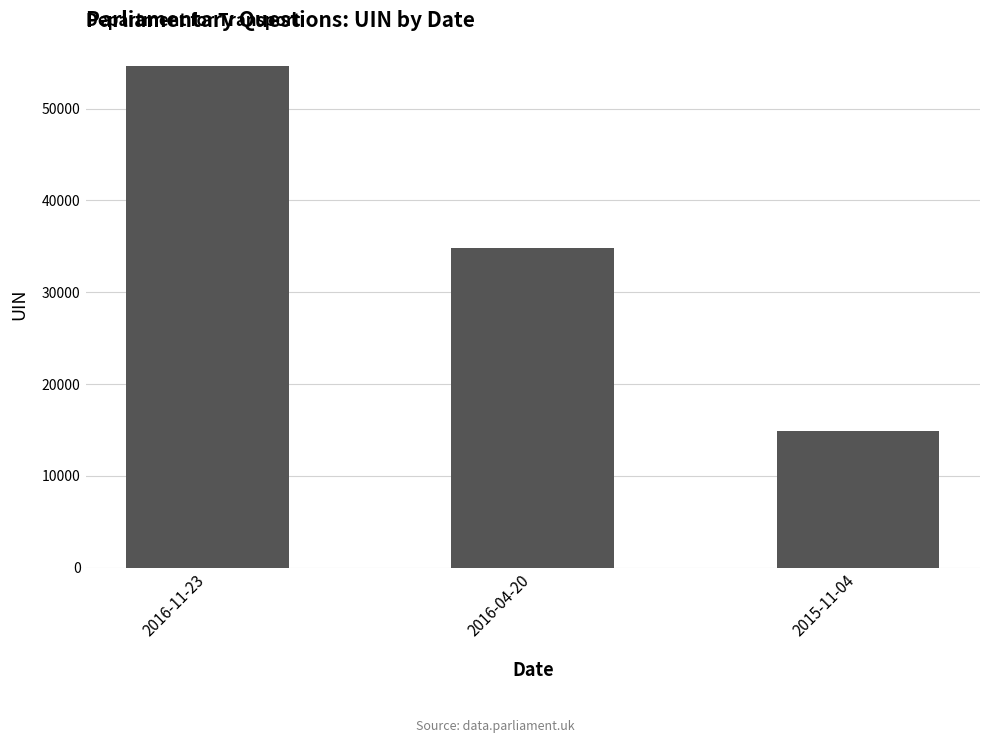

What is the difference between the maximum and minimum values?

39787